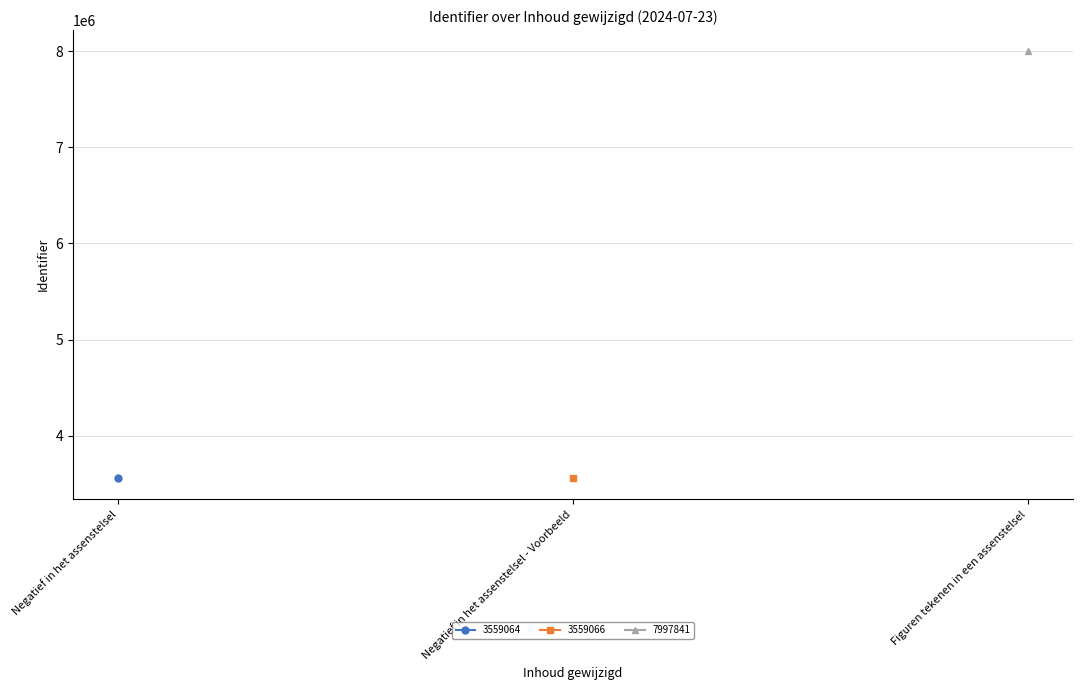

Which series has the widest spread of values?

3559064